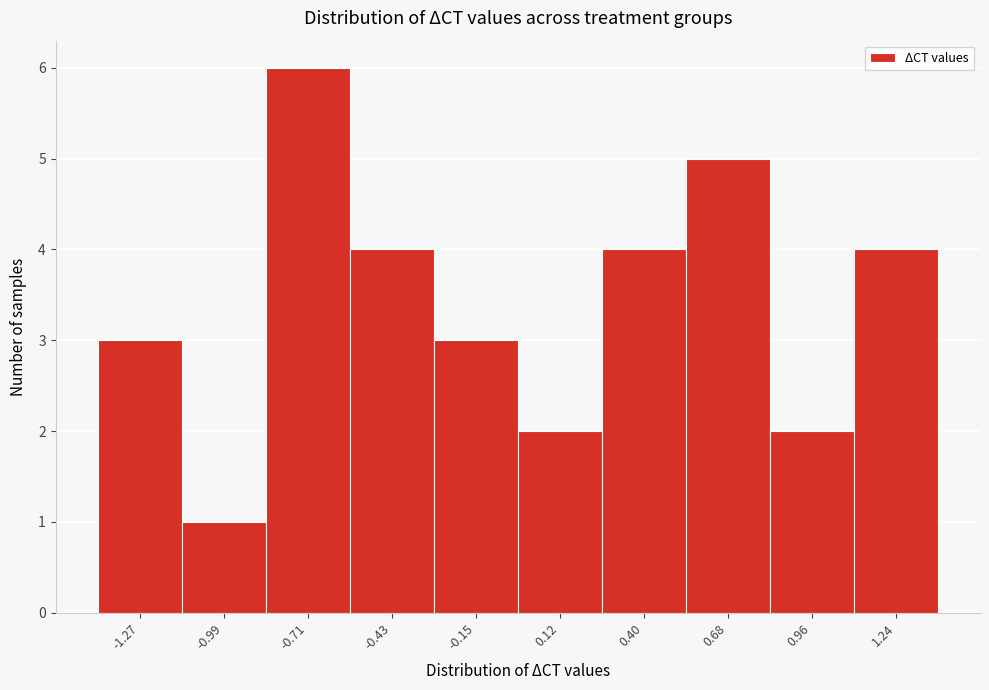

Reading left to right, transcribe this chart: for each bar, give the range it covers on the x-axis and its height. Neither the bar edges nor the heights are printed on the chart, so give them approximately, as read against the axes.

-1.40 to -1.15: 3
-1.15 to -0.85: 1
-0.85 to -0.55: 6
-0.55 to -0.30: 4
-0.30 to 0.00: 3
0.00 to 0.25: 2
0.25 to 0.55: 4
0.55 to 0.80: 5
0.80 to 1.10: 2
1.10 to 1.40: 4